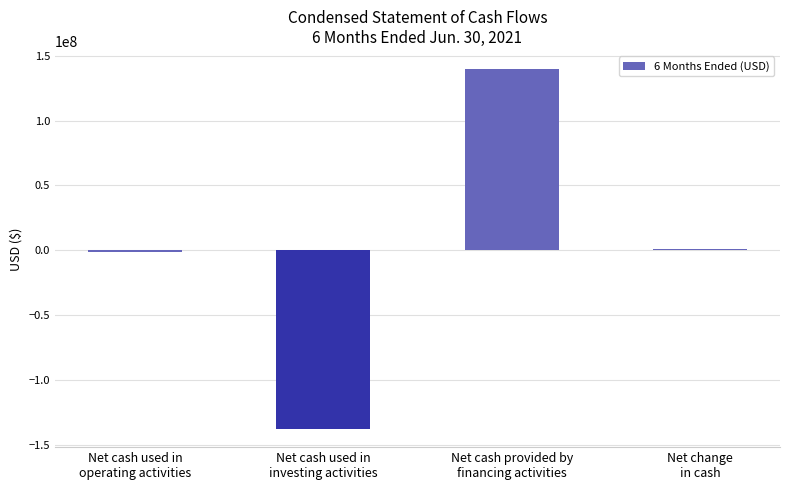

Reading right to left, extract all data points from this chart.

664260	139779855	-138000000	-1115595